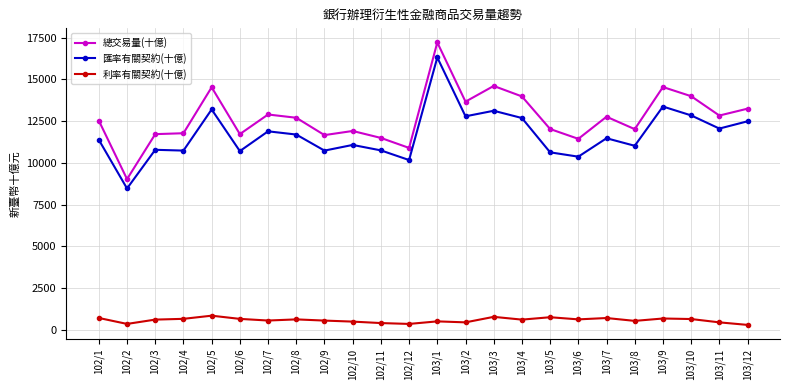

At which label does 總交易量(十億) first exceed 12695?

102/5